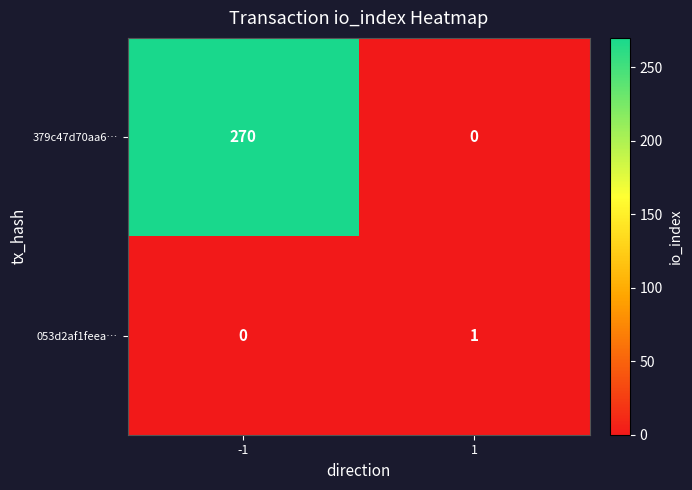

True or false: 053d2af1feea… has a value of 0 at -1.

True